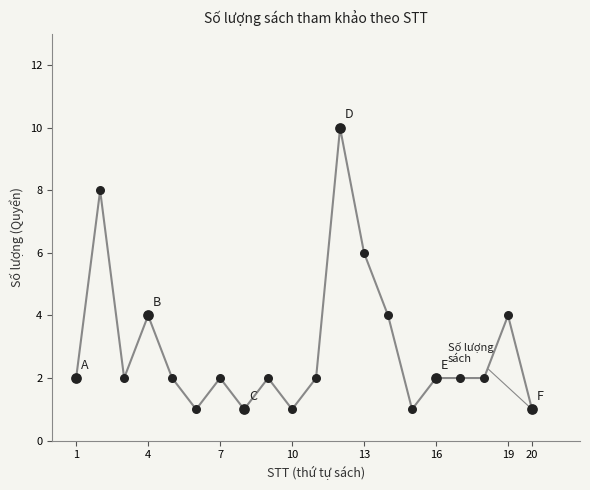

What is the maximum value shown in the chart?

10